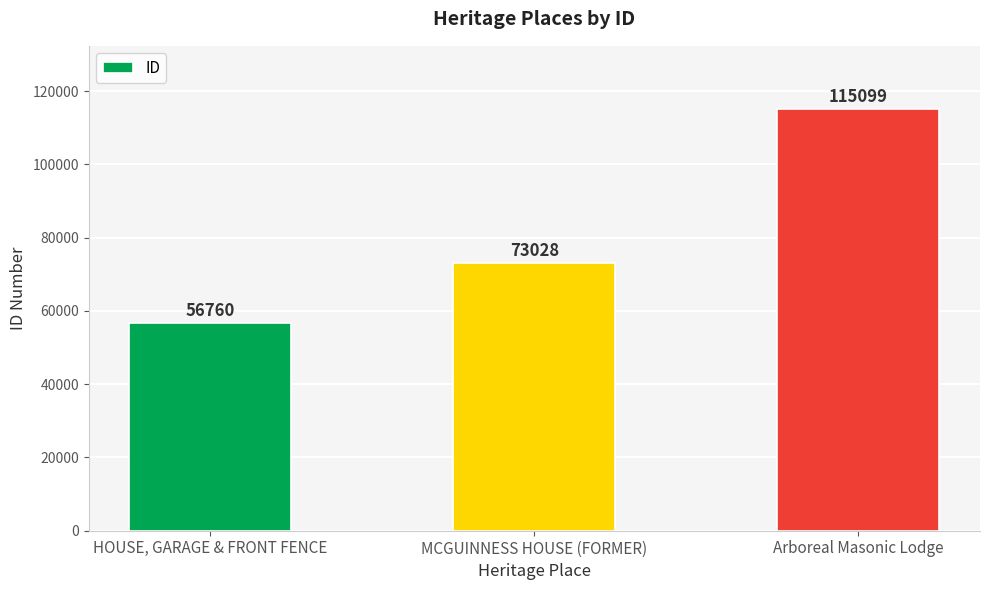

What is the label of the 1st bar from the left?

HOUSE, GARAGE & FRONT FENCE